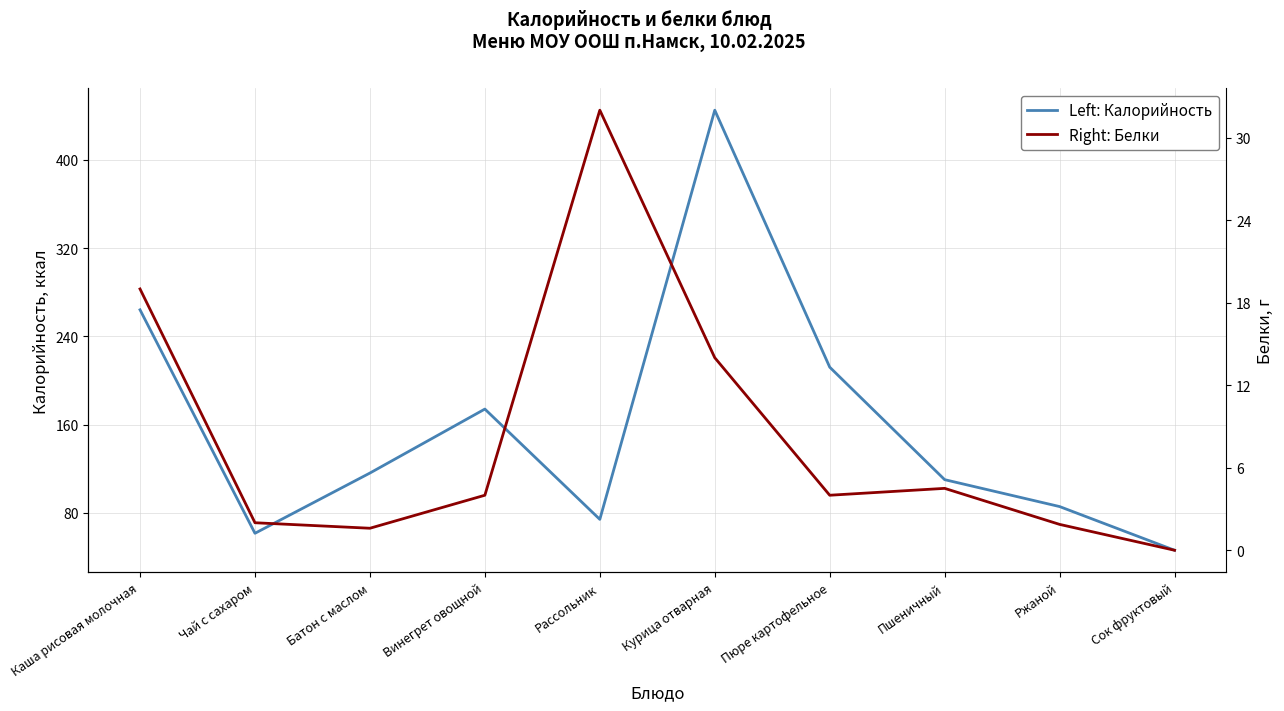

Reading left to right, transcribe all the data shown in this chart.

Left: Калорийность: Каша рисовая молочная=264.0	Чай с сахаром=61.4	Батон с маслом=116.0	Винегрет овощной=174.0	Рассольник=74.0	Курица отварная=445.0	Пюре картофельное=212.0	Пшеничный=110.0	Ржаной=85.6	Сок фруктовый=46.0
Right: Белки: Каша рисовая молочная=19.0	Чай с сахаром=2.0	Батон с маслом=1.6	Винегрет овощной=4.0	Рассольник=32.0	Курица отварная=14.0	Пюре картофельное=4.0	Пшеничный=4.5	Ржаной=1.9	Сок фруктовый=0.0